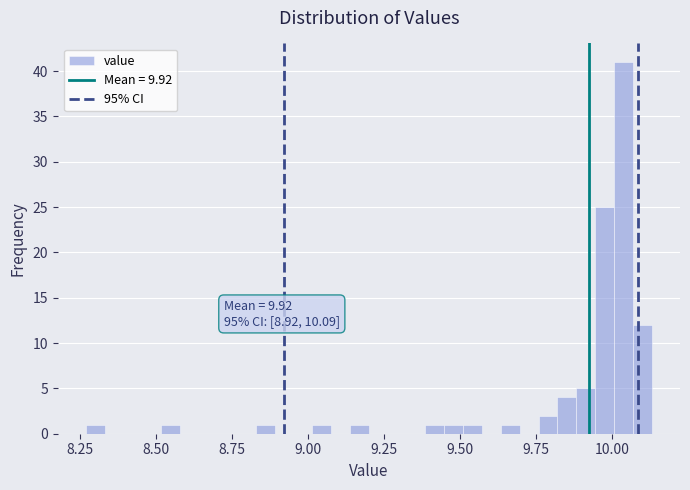

Read against the x-axis, roughly where is the centre of the tallest bar?

10.05